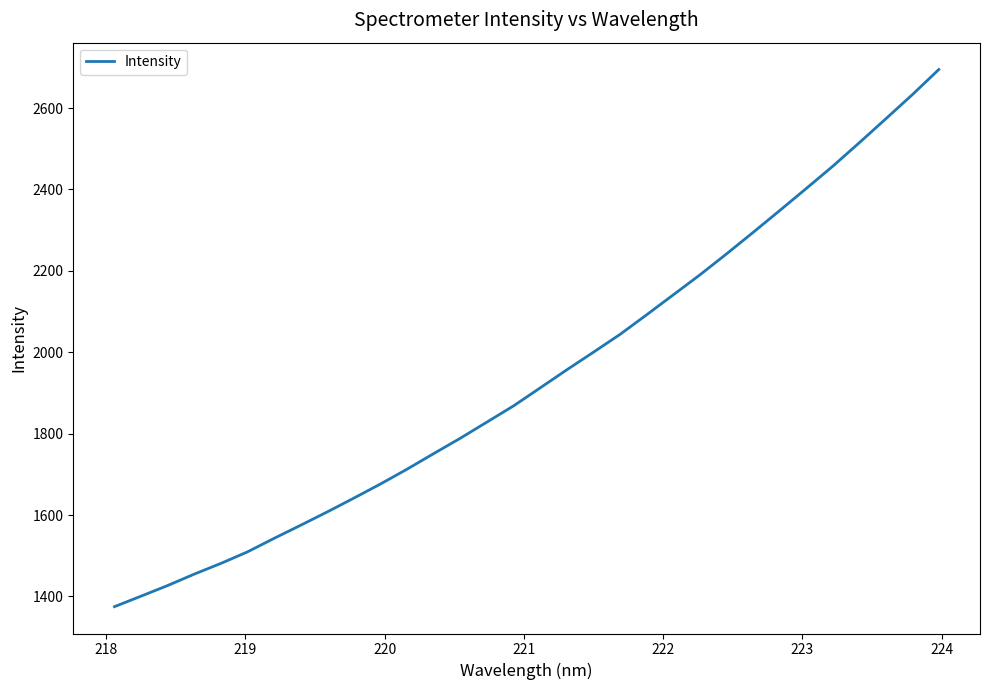

What is the smallest value displayed?

1374.9